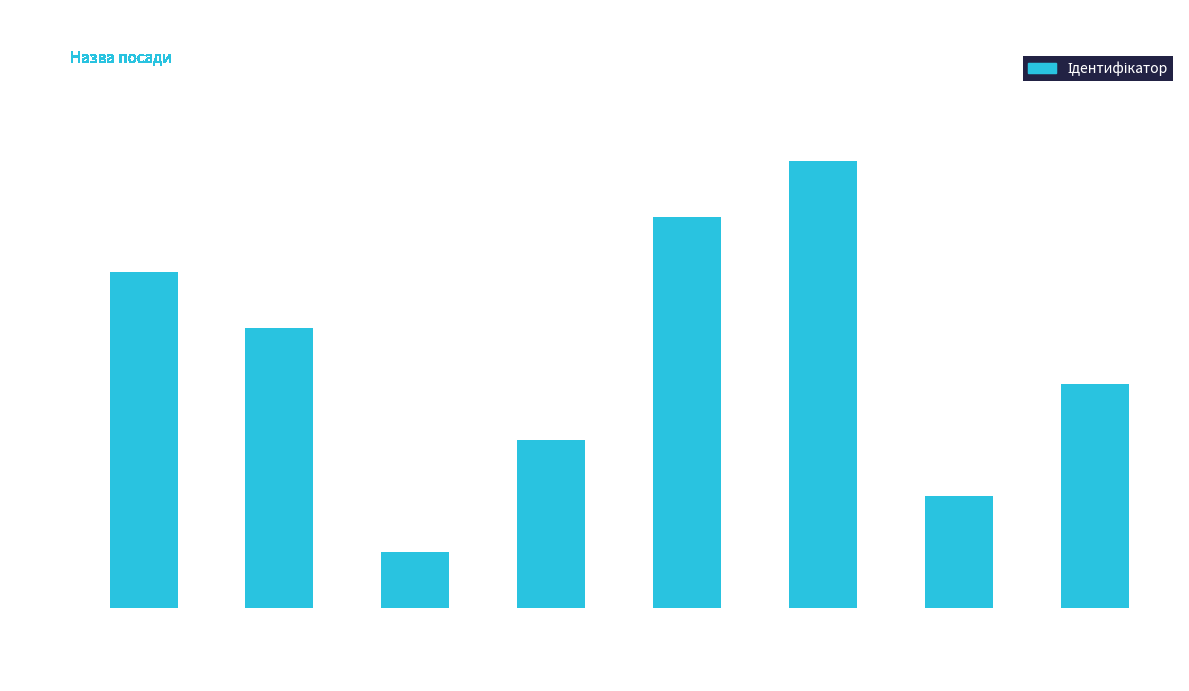

What is the ratio of the value at Ректор to the value at Генеральний директор?

4.0